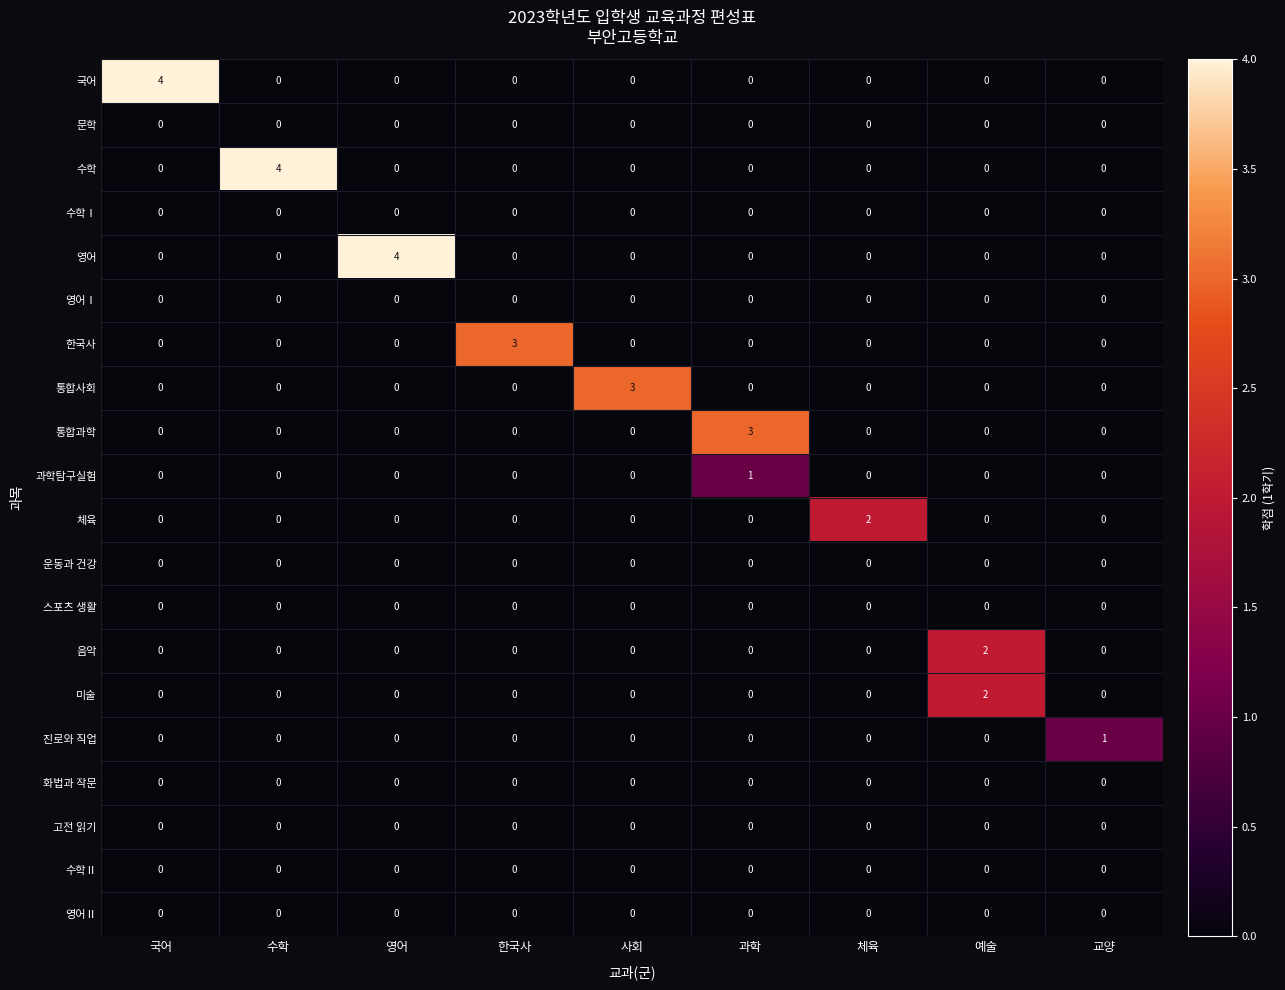

How many values in the 통합사회 series exceed 0?

1